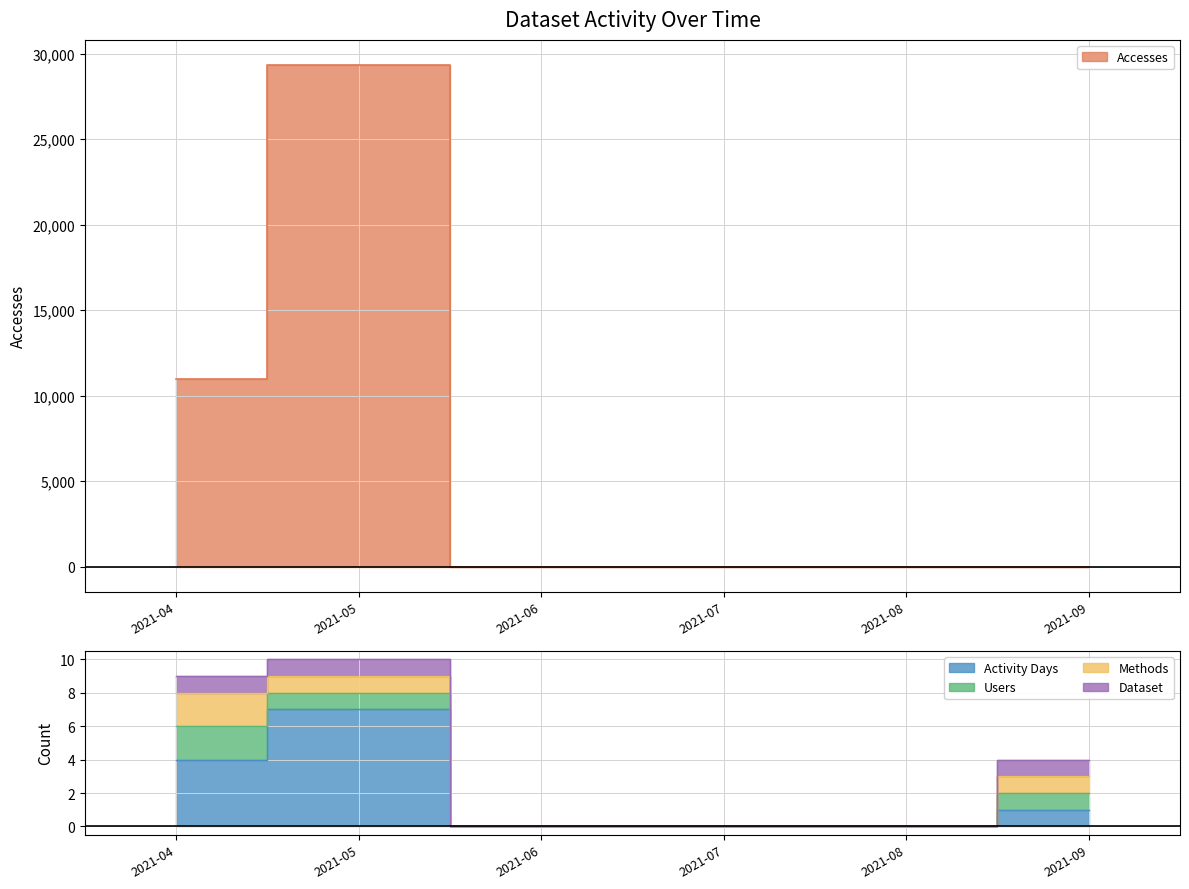

How many positive values does the Activity Days series have?

3